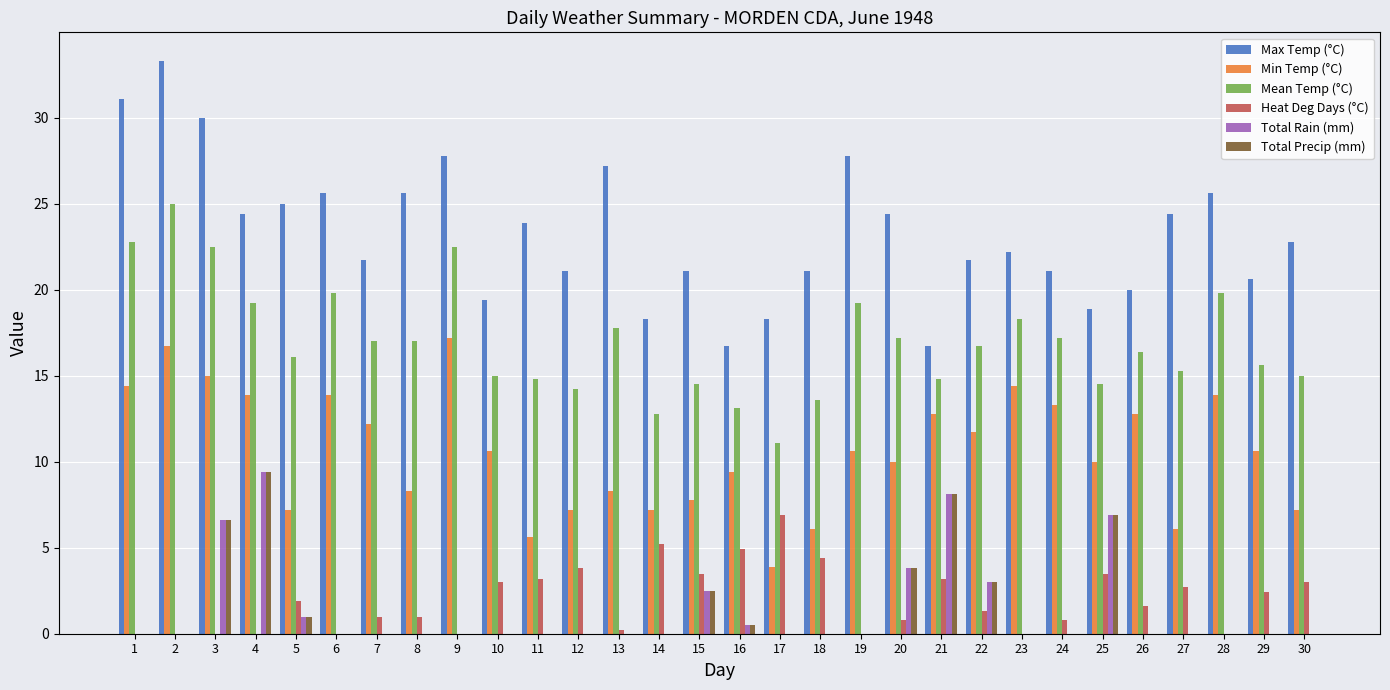

At which category is the sum across all series the highest?

3